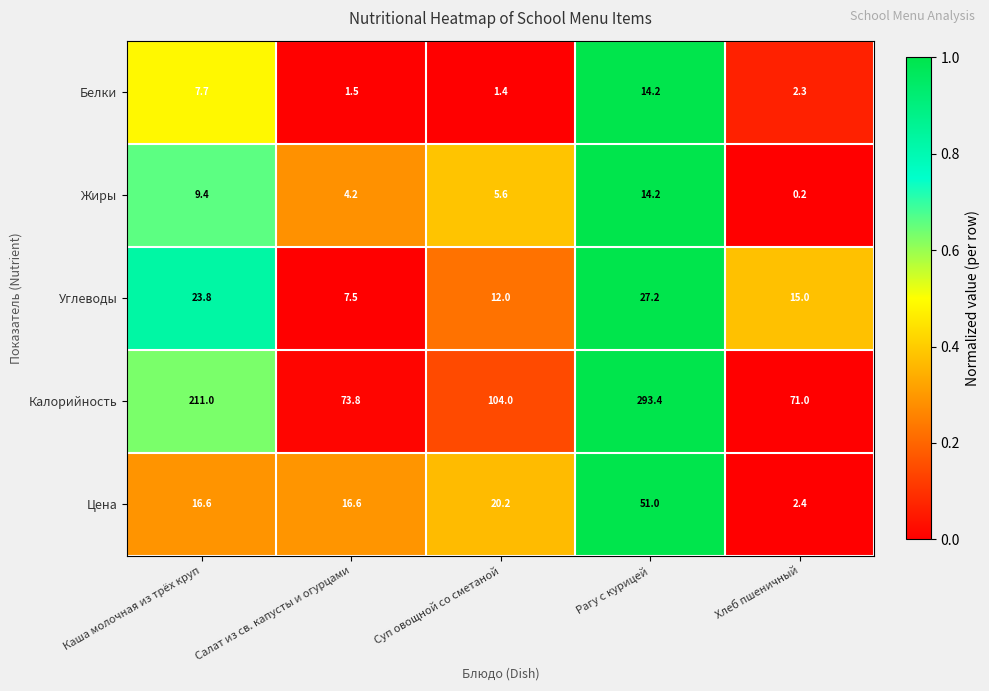

Which series has the largest range (max minus min)?

Калорийность